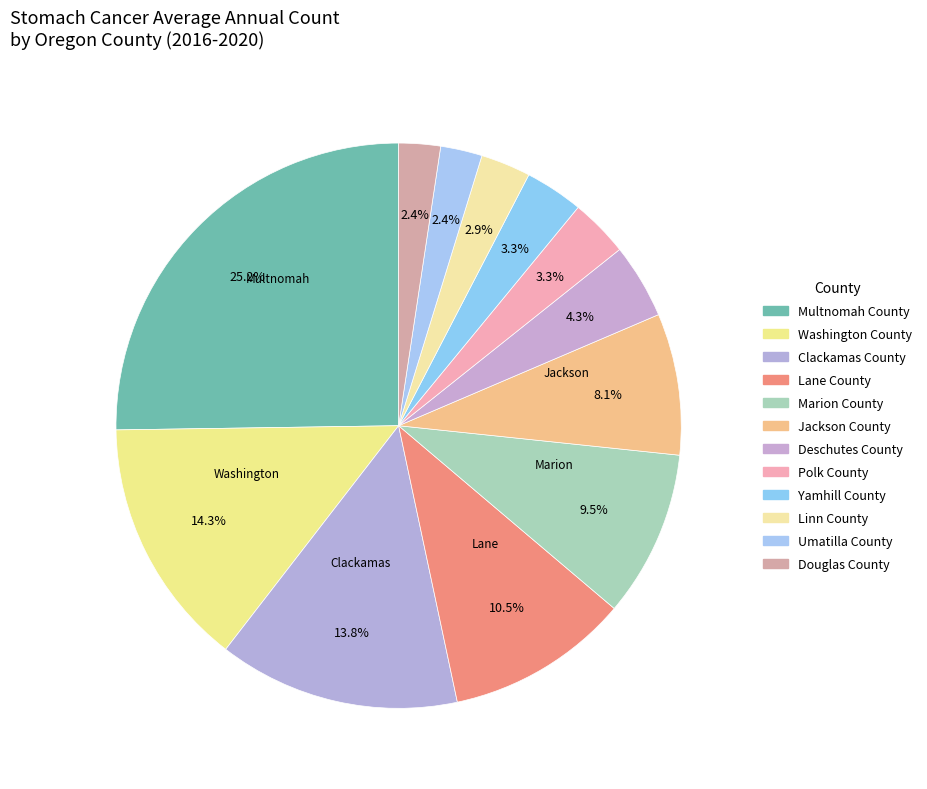

To the nearest percent, what percentage of the pie is Marion County?

10%